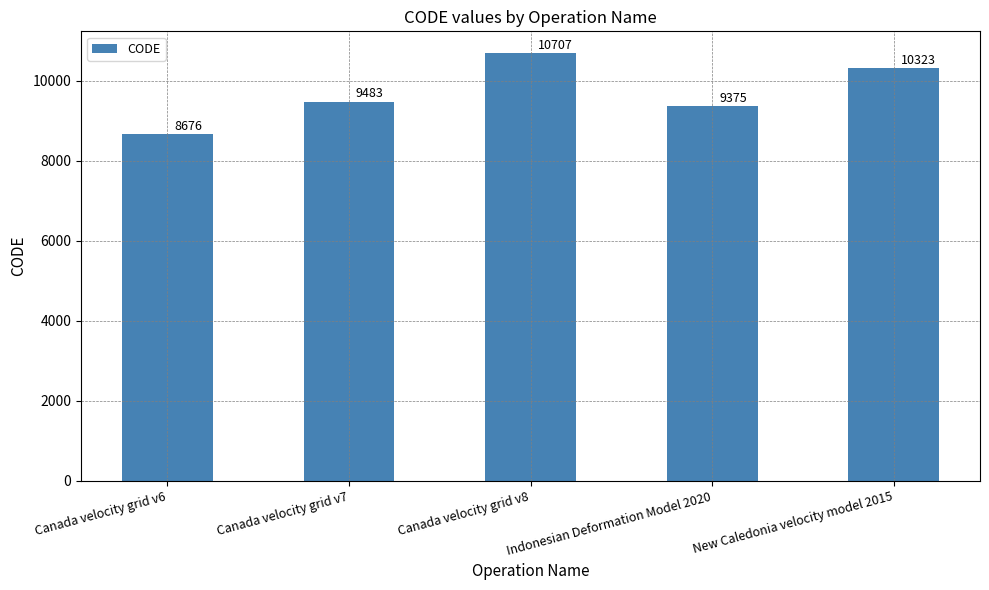

List the labels in order of value, smallest first.

Canada velocity grid v6, Indonesian Deformation Model 2020, Canada velocity grid v7, New Caledonia velocity model 2015, Canada velocity grid v8